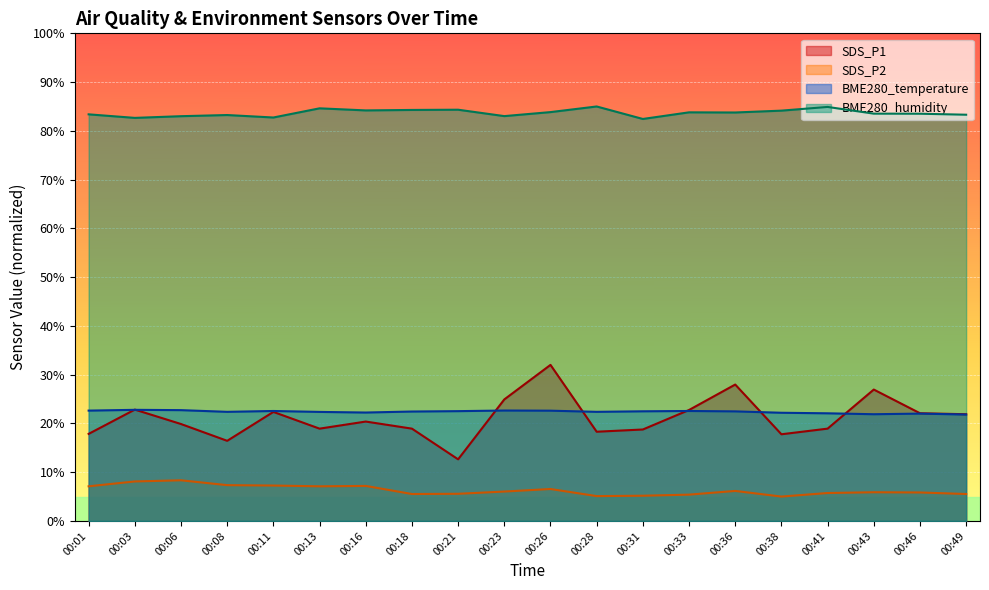

How many values in the BME280_temperature series exceed 22?

18